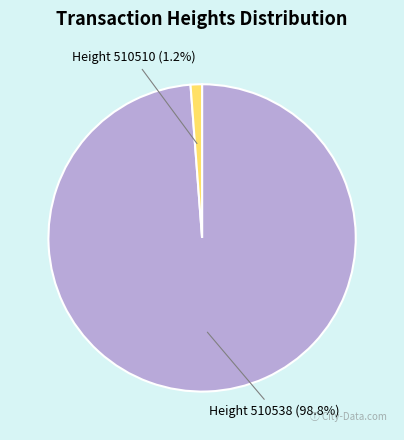

Approximately how many times larger is the value at Height 510538 (98.8%) compared to Height 510510 (1.2%)?

82.3